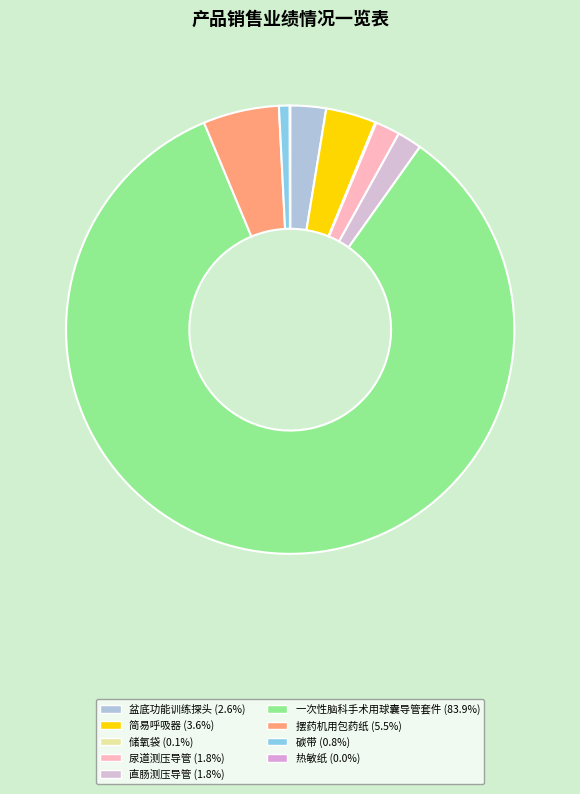

To the nearest percent, what portion does 盆底功能训练探头 represent?

3%